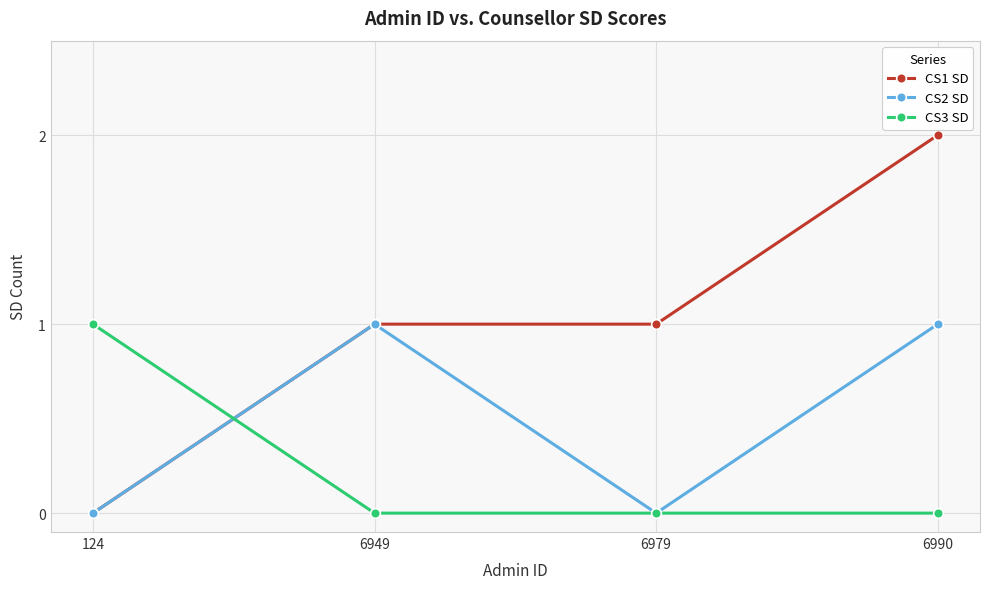

Count the number of data series in this chart.

3